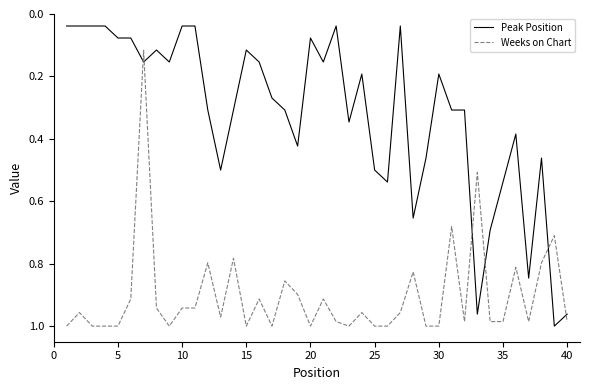

List the series in order of their overall mean, lowest first.

Peak Position, Weeks on Chart